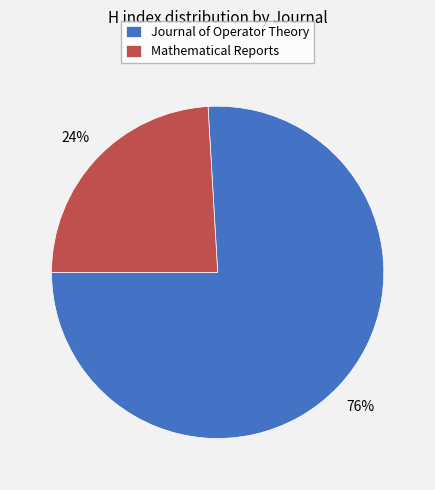

To the nearest percent, what is the combined percentage of Journal of Operator Theory and Mathematical Reports?

100%